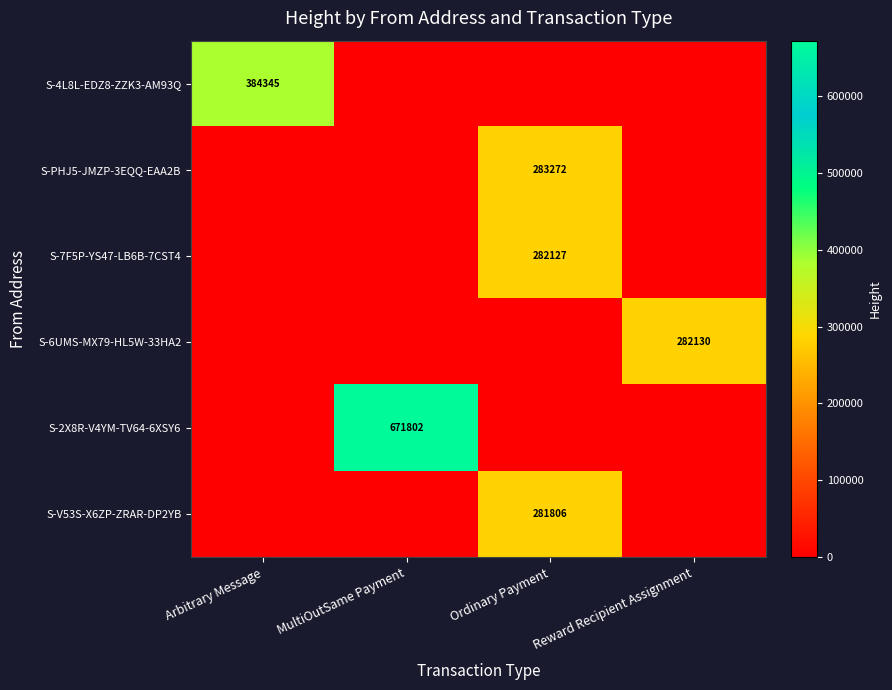

At which category is the sum across all series the highest?

Ordinary Payment